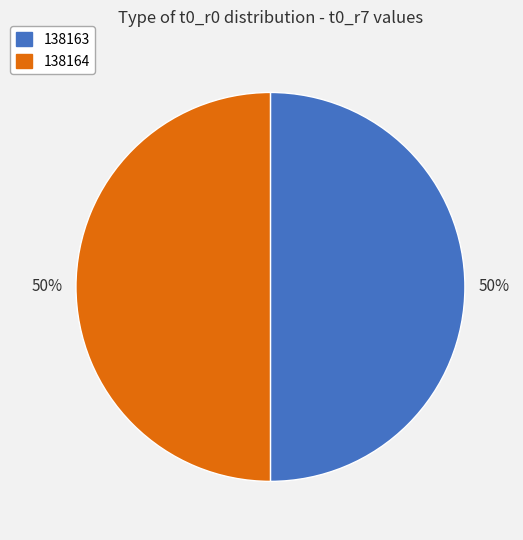

What percentage is the 138163 slice, to the nearest percent?

50%